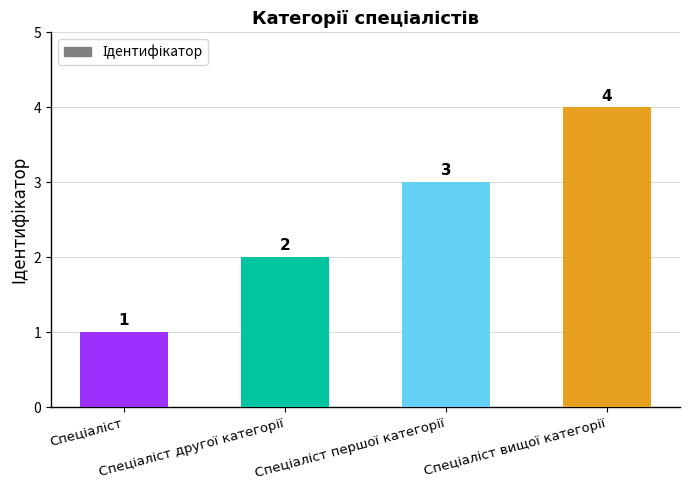

Reading right to left, what are all the values shown in this chart?

4	3	2	1